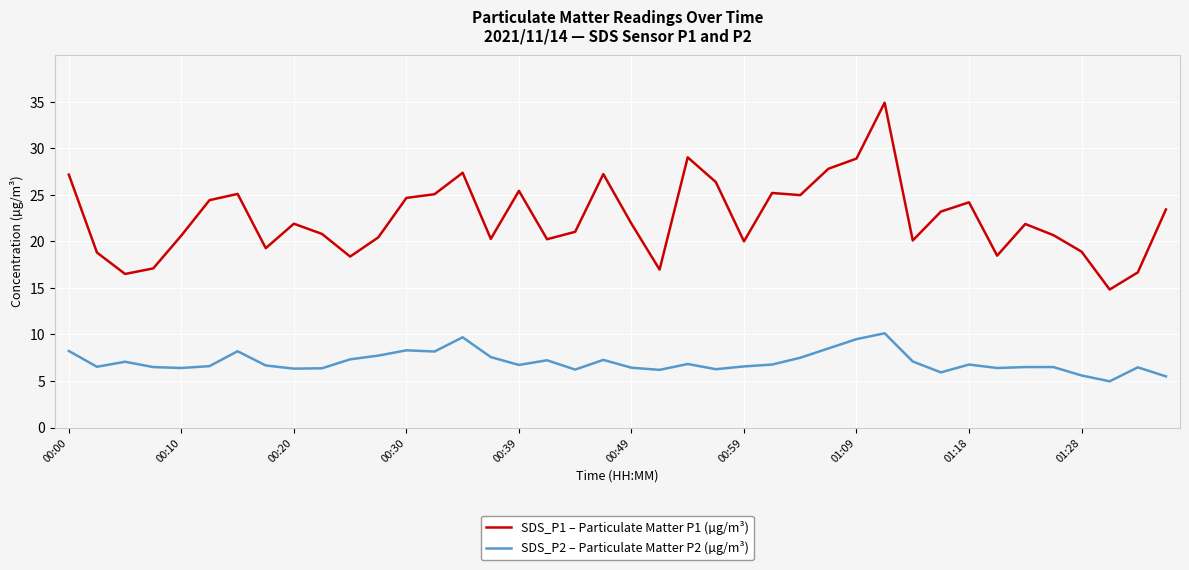

What is the lowest value of the SDS_P1 – Particulate Matter P1 (µg/m³) series?

14.8